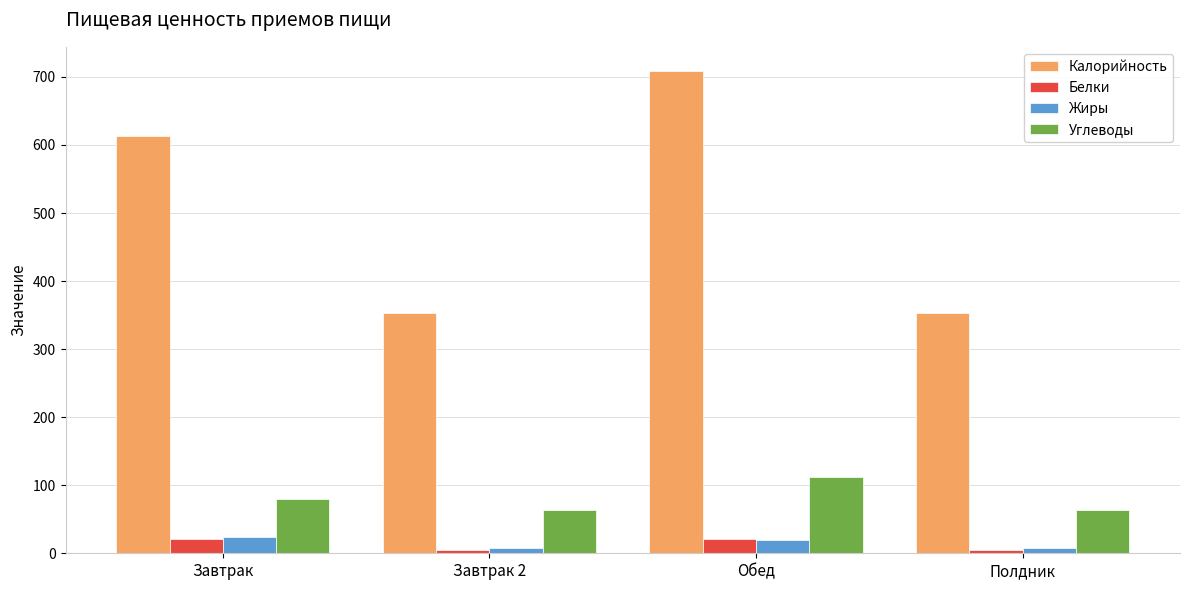

What is the label of the 3rd bar from the left?

Обед